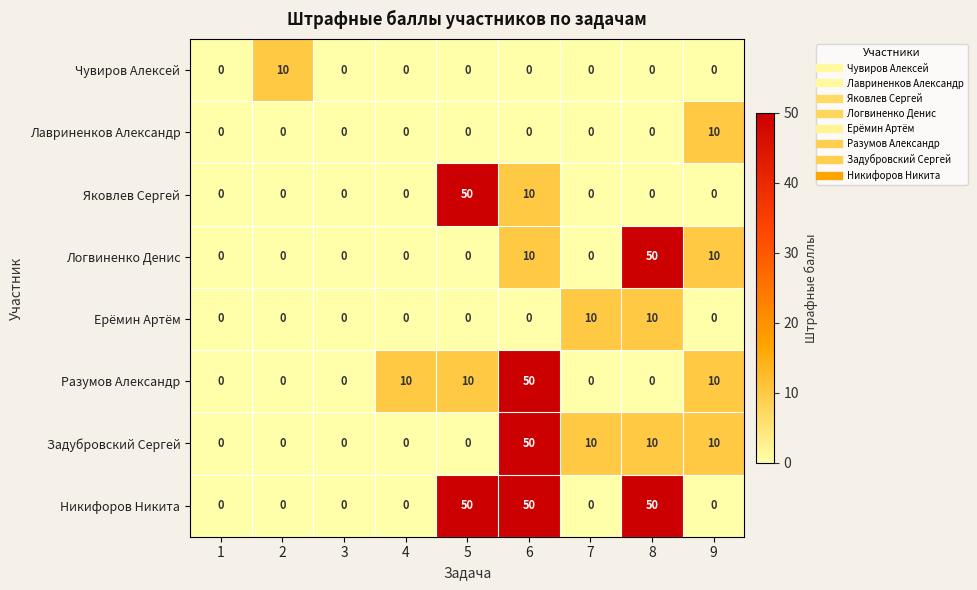

The value of Лавриненков Александр at 4 is -7. True or false?

False